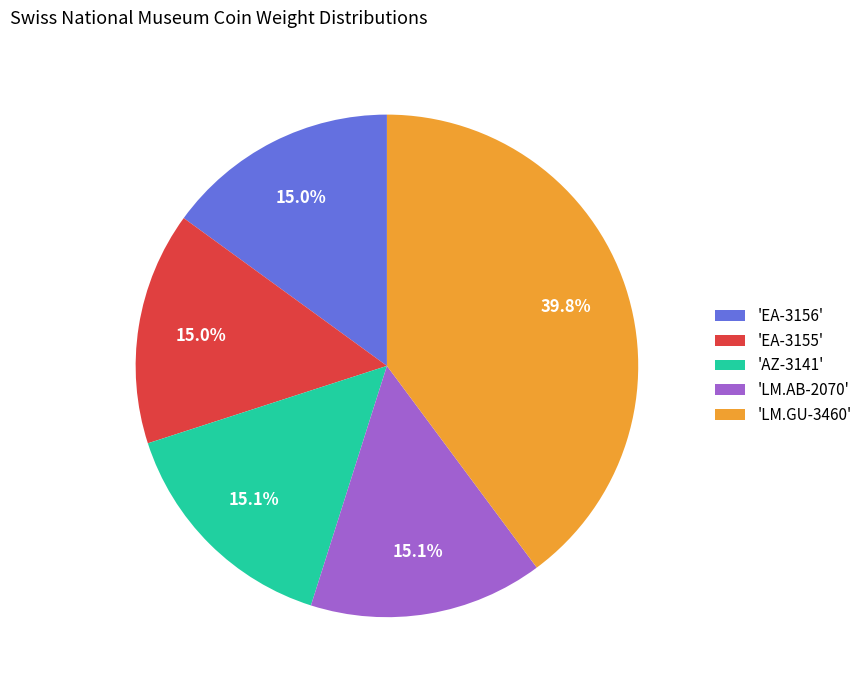

Does 'LM.AB-2070' account for over 50% of the chart?

No